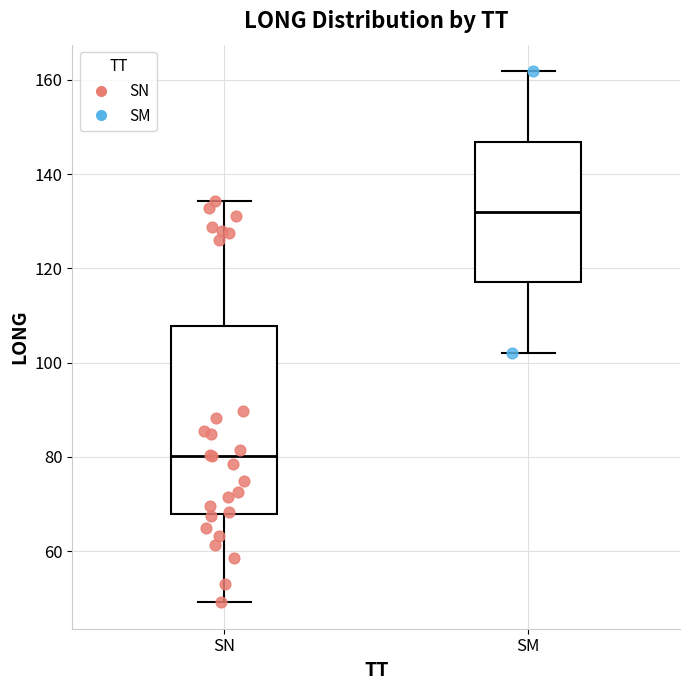

Where does the lower whisker of the box for SN end on the y-axis? The values are not printed on the chart, so give them approximately, as read against the axis.

50